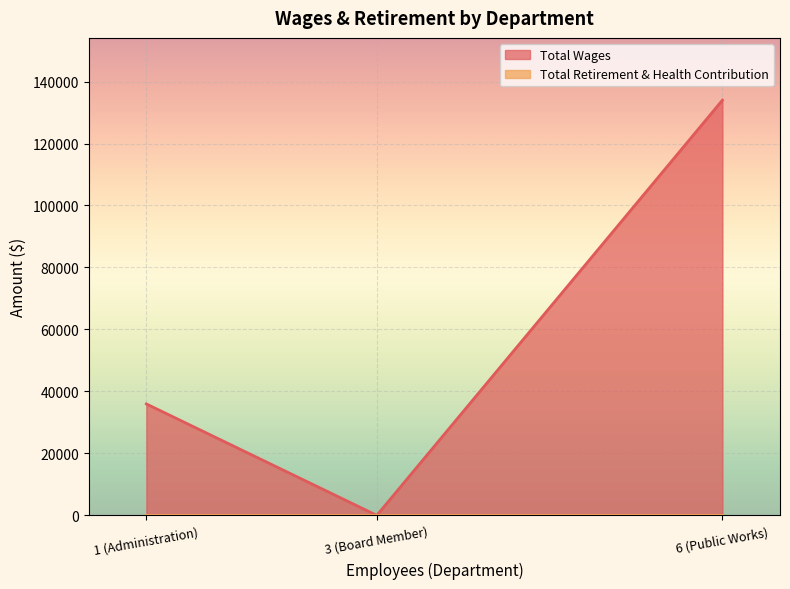

What is the highest value of the Total Wages series?

133990